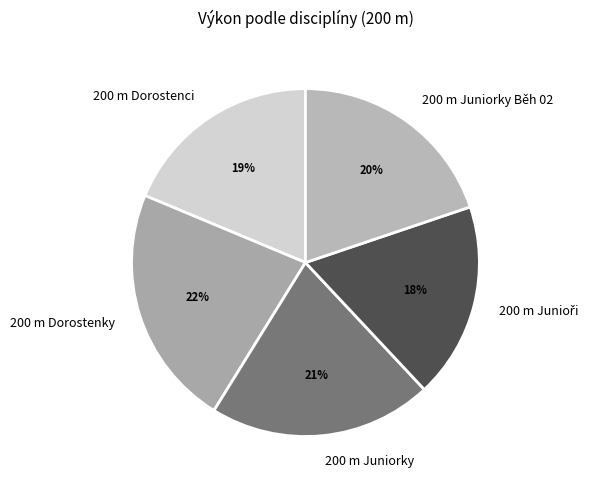

How many segments does this pie chart have?

5